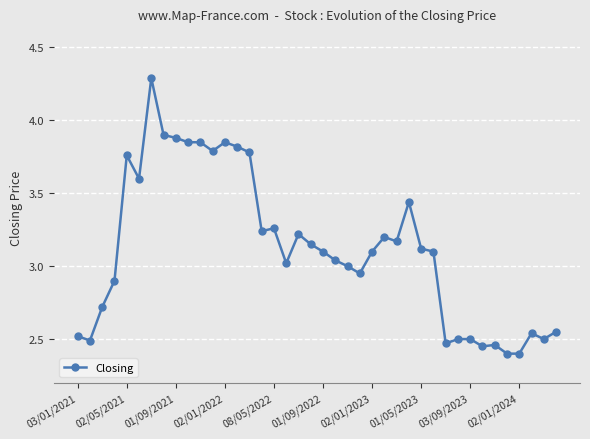

Is this an area chart (filled region under the line)?

No